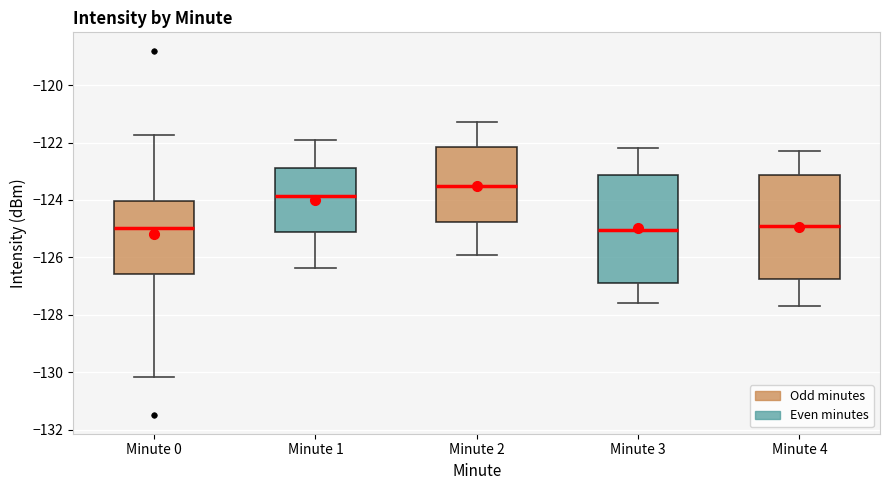

Reading left to right, read every box against the y-axis: the position of its median line, the range the box covers, and the ends of its whiskers. The values are not printed on the chart, so give them approximately, as read against the axis.

Minute 0: median -125.0, box -126.6 to -124.0, whiskers -130.2 to -121.8
Minute 1: median -123.8, box -125.0 to -123.0, whiskers -126.4 to -122.0
Minute 2: median -123.4, box -124.8 to -122.2, whiskers -125.8 to -121.2
Minute 3: median -125.0, box -126.8 to -123.2, whiskers -127.6 to -122.2
Minute 4: median -124.8, box -126.8 to -123.2, whiskers -127.6 to -122.2